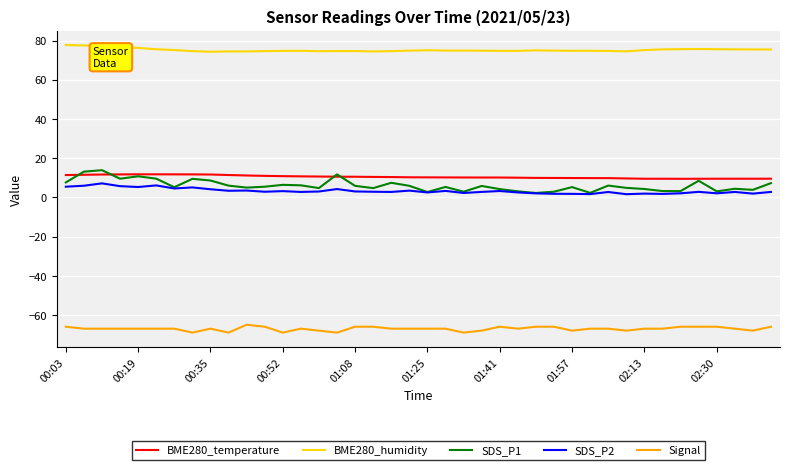

Which series has the largest total across all categories?

BME280_humidity